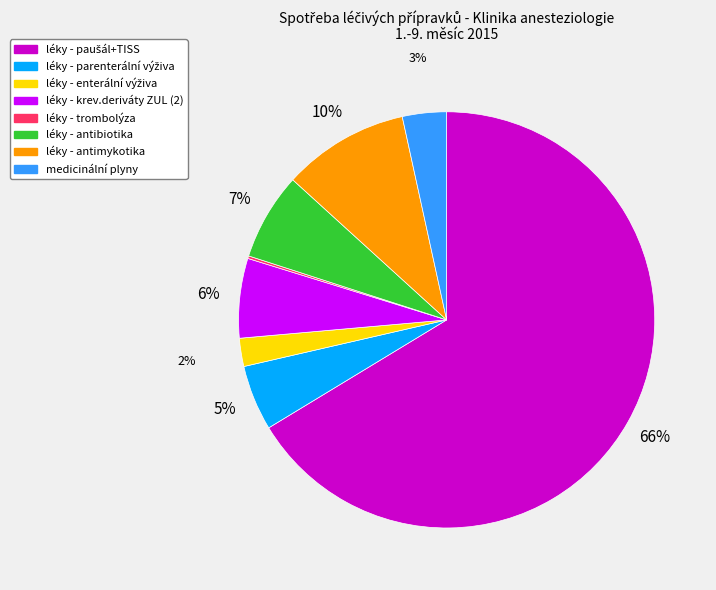

To the nearest percent, what is the average slice percentage?

12%